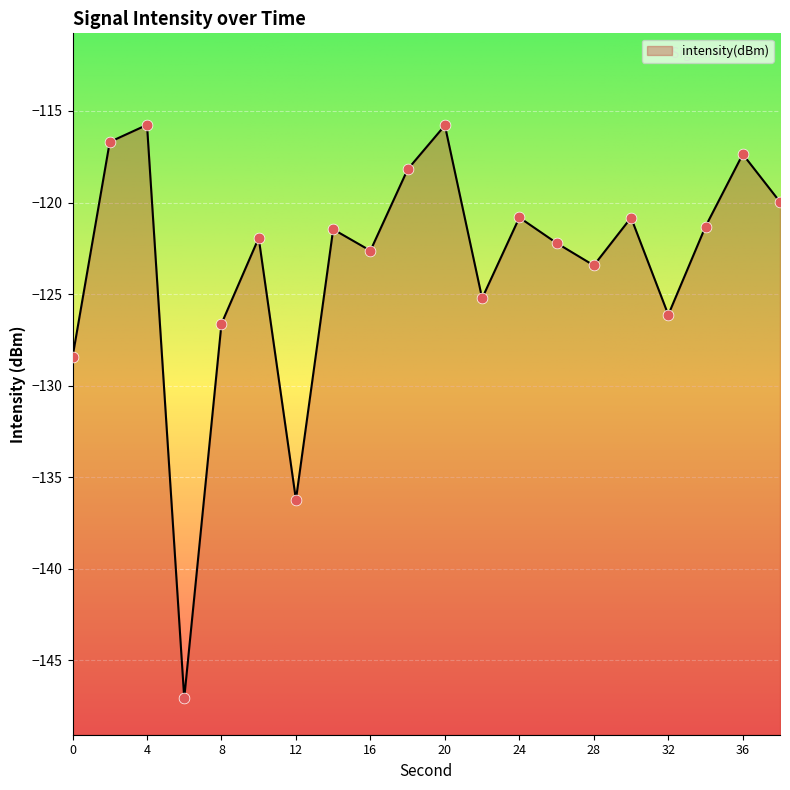

Between 14 and 10, which is larger?

14